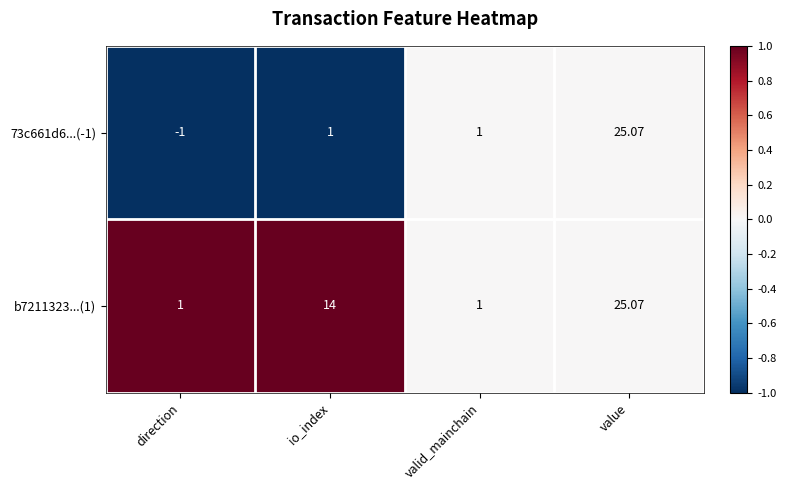

At which category is the sum across all series the highest?

value